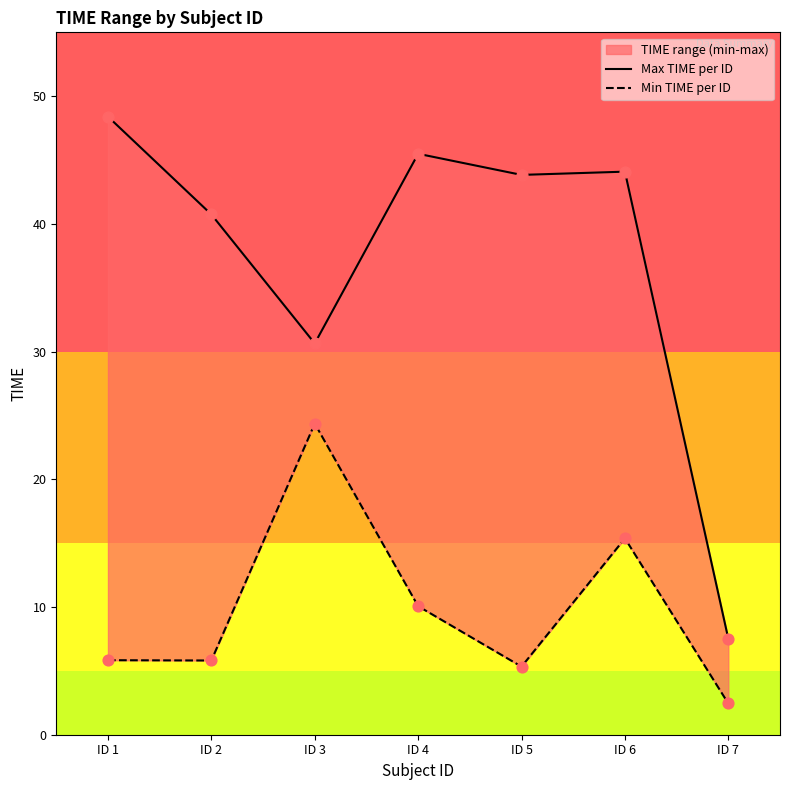

Which series contains the lowest Y value?

Min TIME per ID